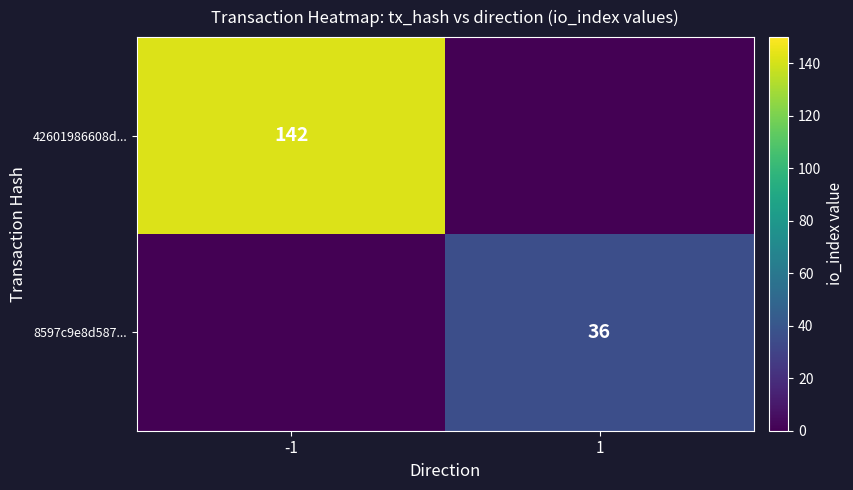

The 8597c9e8d587... series shows 36 at 1. True or false?

True